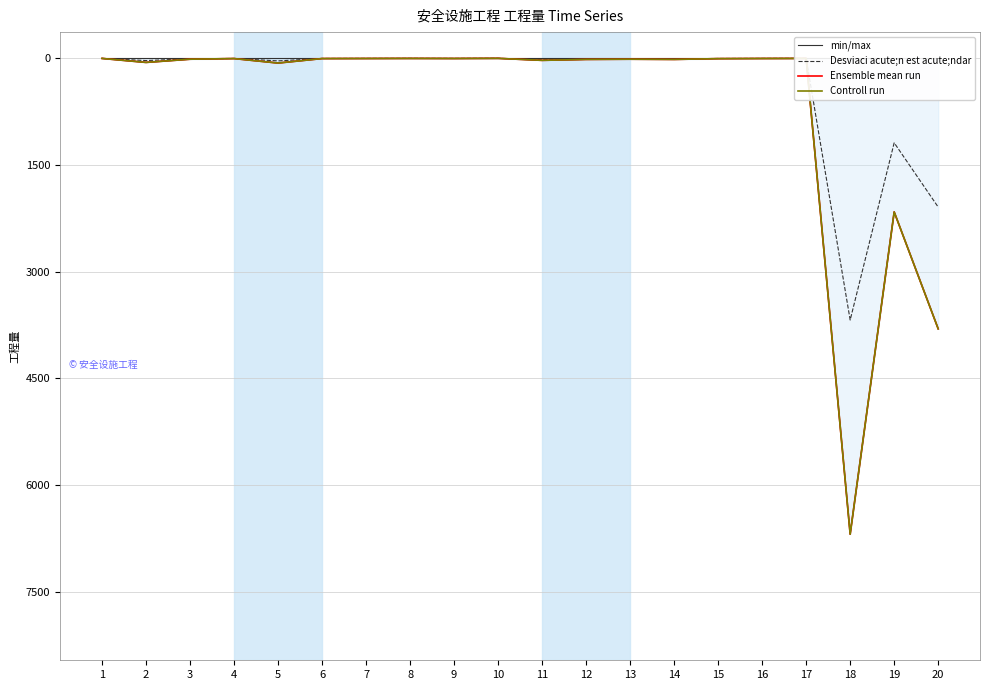

True or false: Ensemble mean run has a value of 2.0 at 8.

True